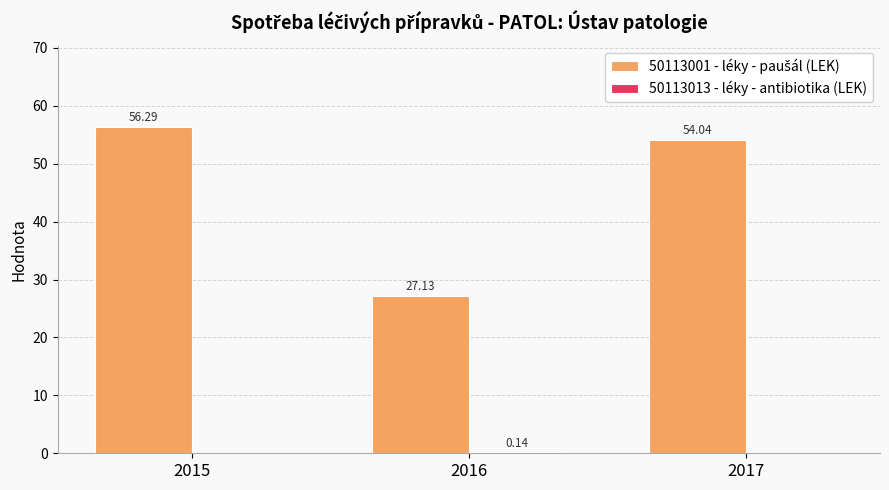

What is the total value across all series at 2015?

56.3